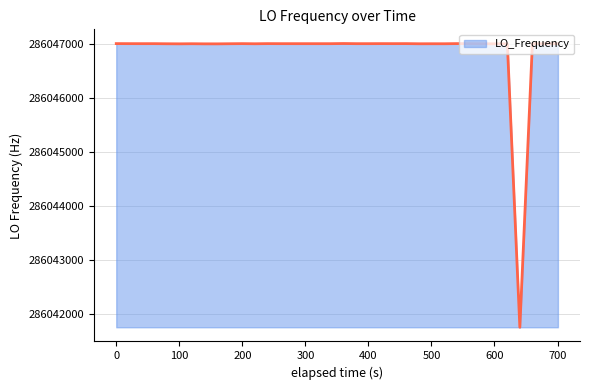

What is the difference between the second highest and minimum values?

5254.2